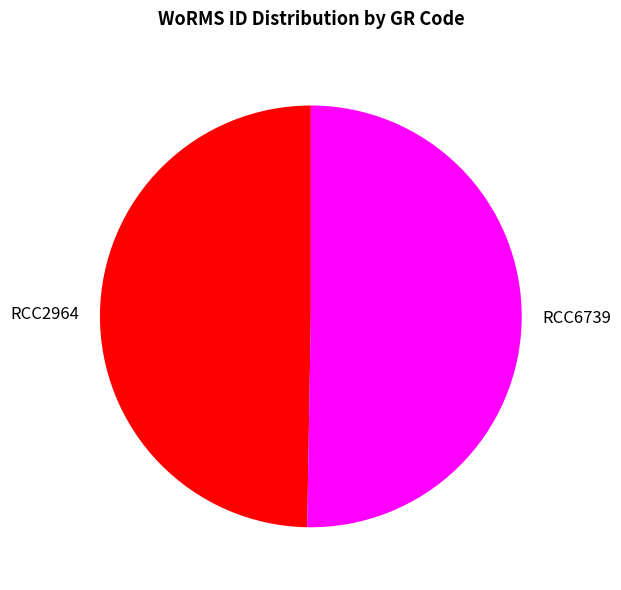

Which has a higher value, RCC6739 or RCC2964?

RCC6739